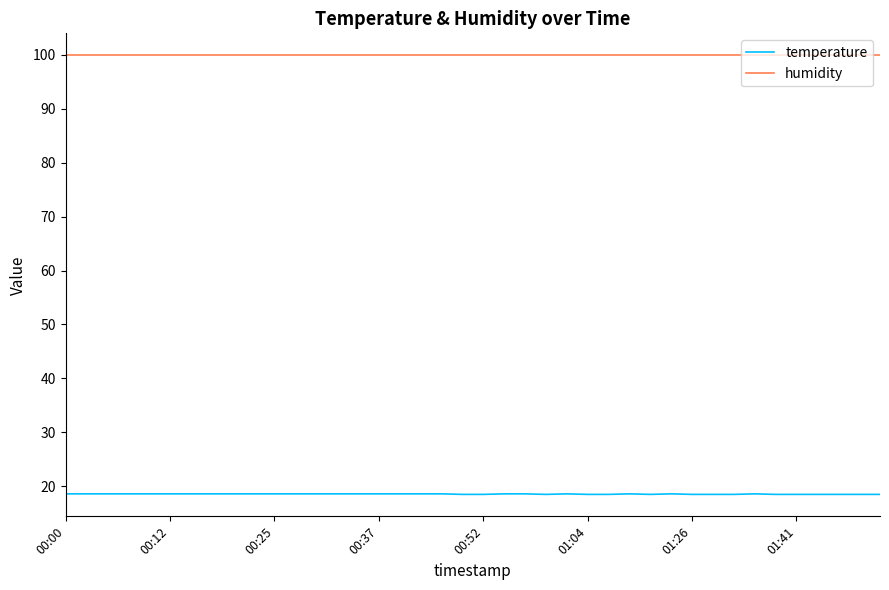

Which series has the largest range (max minus min)?

temperature